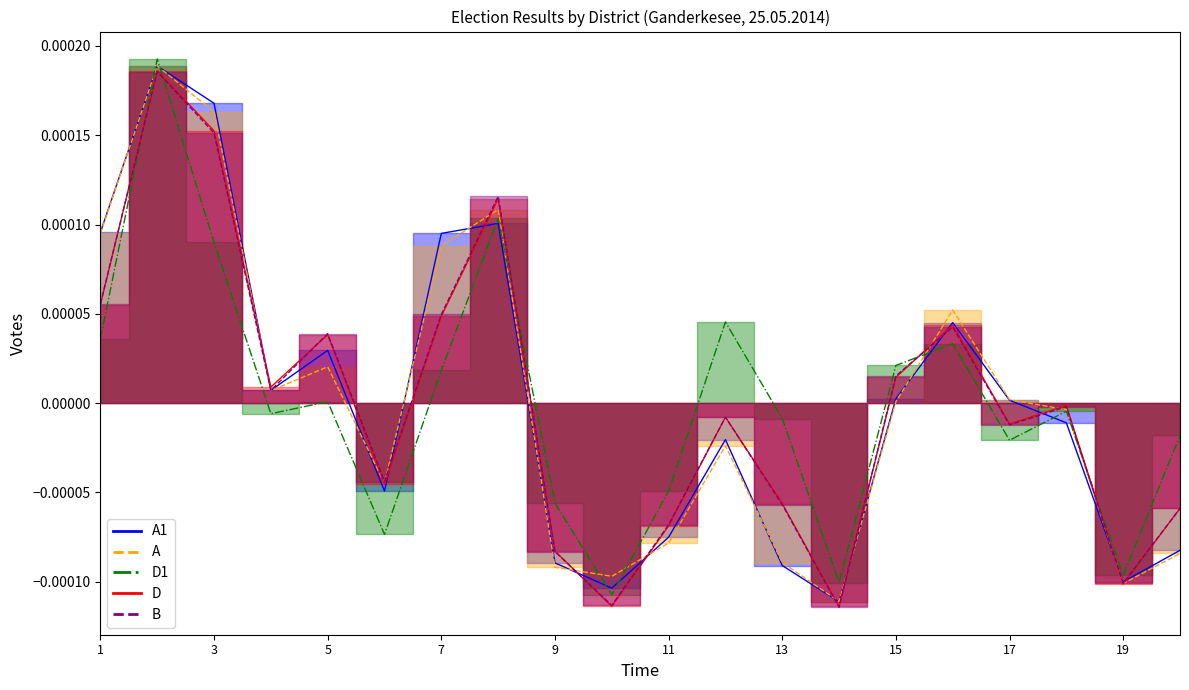

At which label is B closest to 0?

18